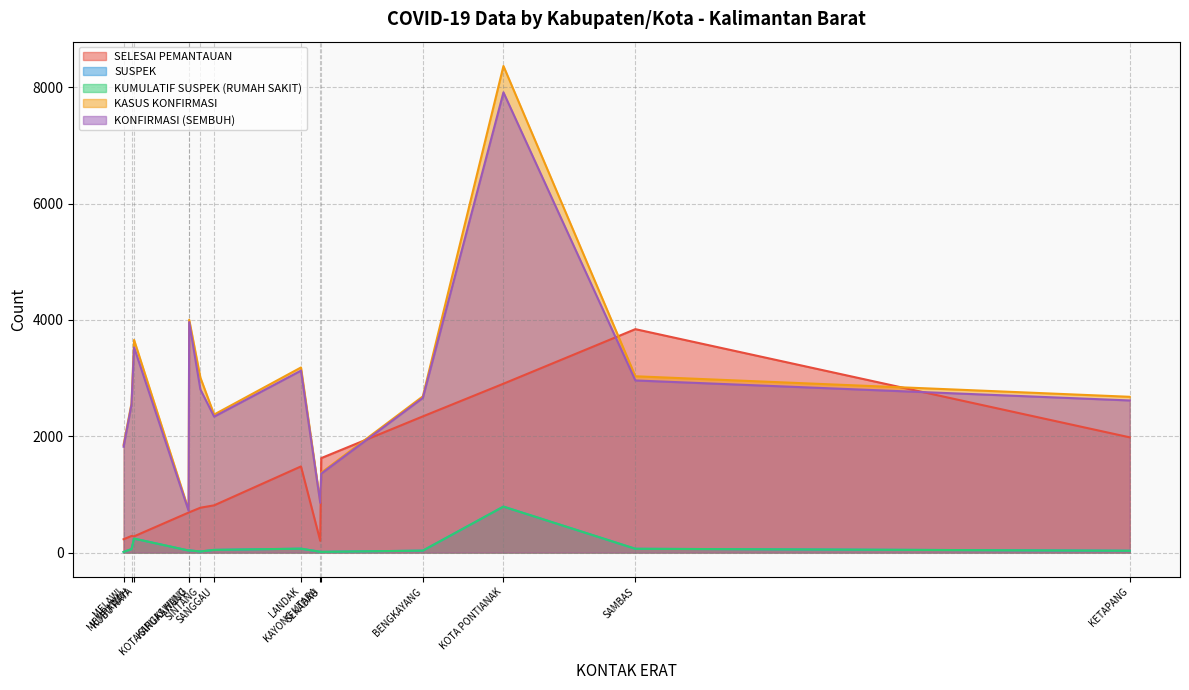

At which category is the sum across all series the highest?

KOTA PONTIANAK